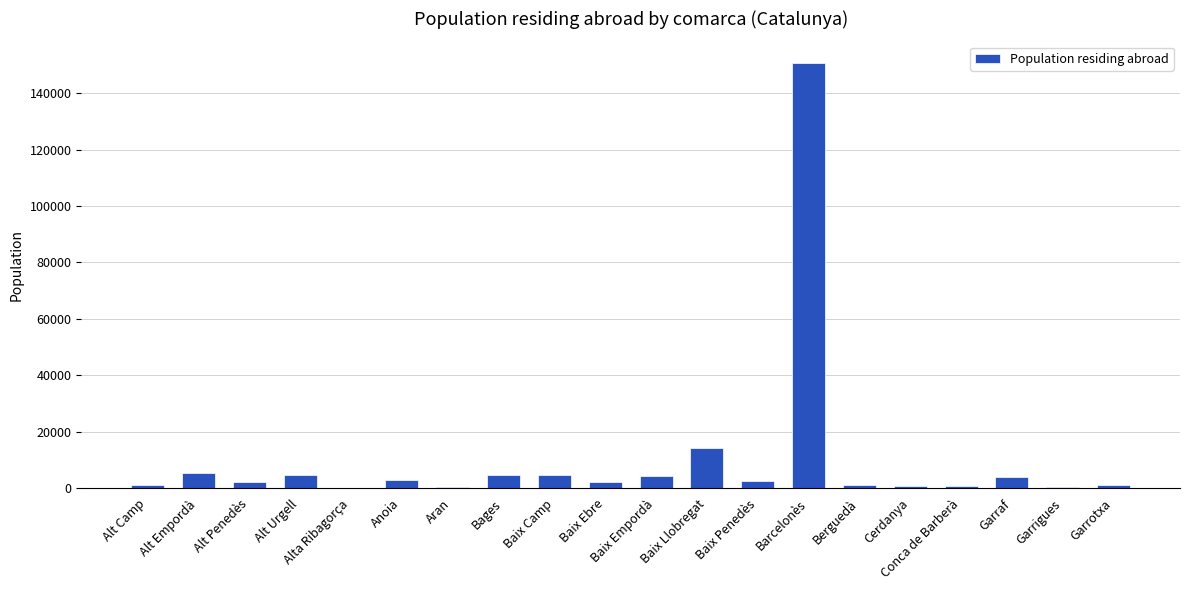

Where does the data first go above 2379?

Alt Empordà